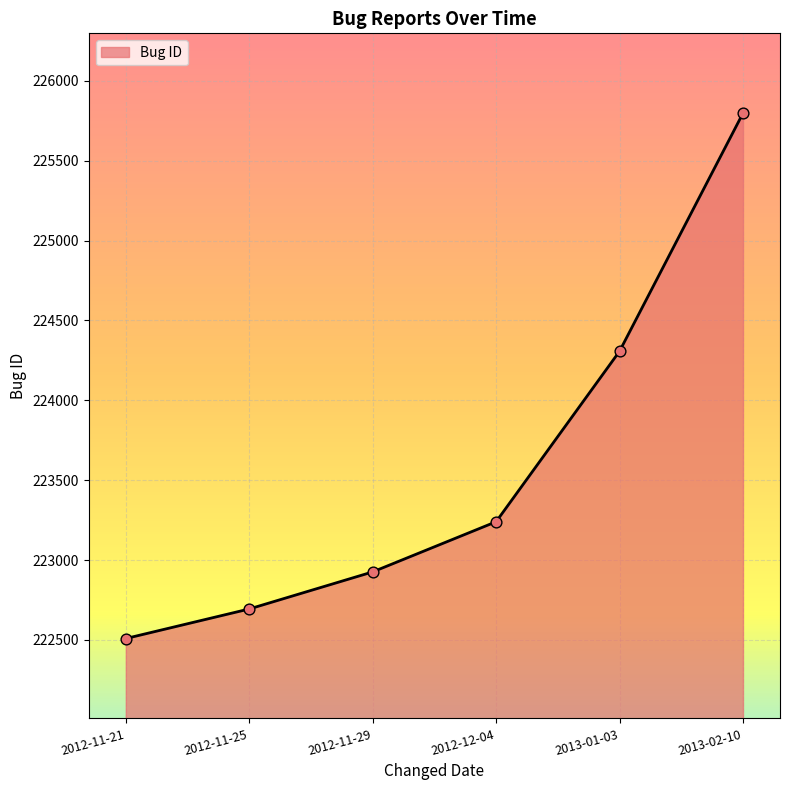

Approximately how many times larger is the value at 2012-11-29 compared to 2013-02-10?

1.0